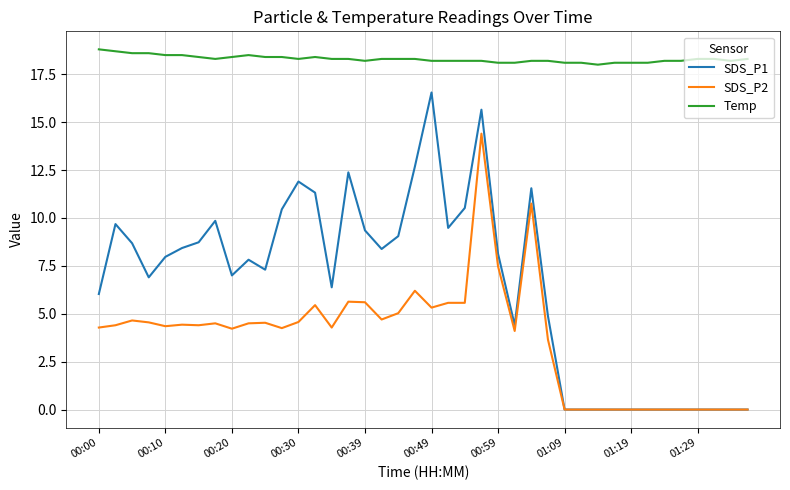

List the series in order of their overall mean, highest first.

Temp, SDS_P1, SDS_P2